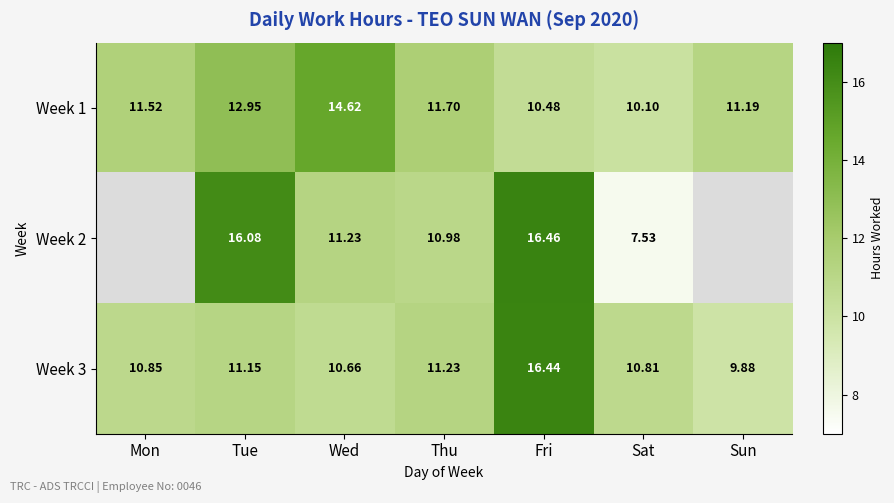

What is the approximate value of Week 3 at Sat?

10.8